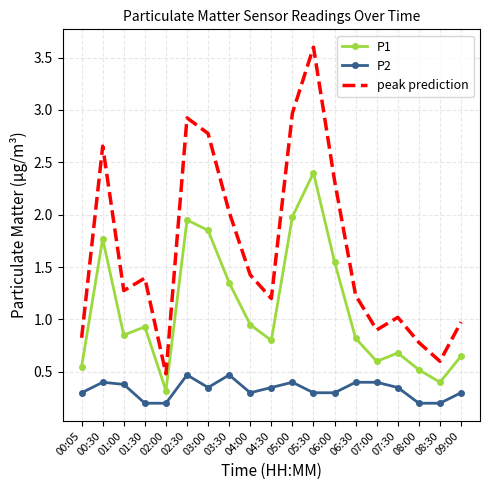

Which series has the widest spread of values?

peak prediction